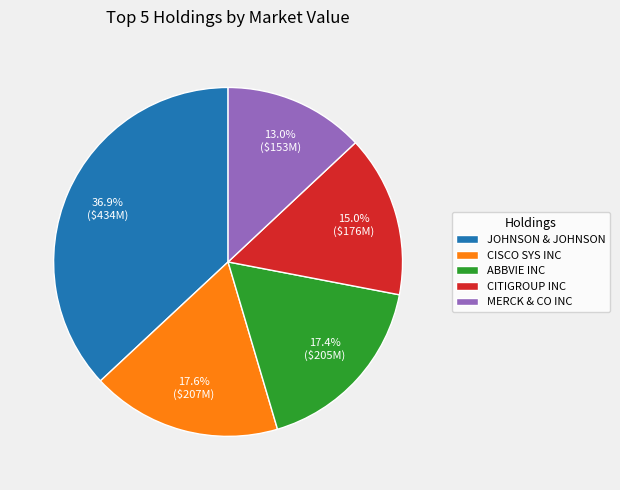

What is the ratio of the value at CISCO SYS INC to the value at CITIGROUP INC?

1.2